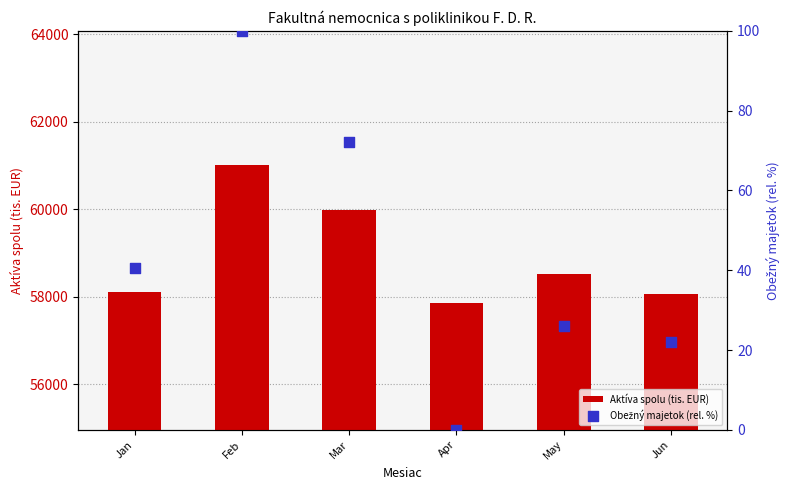

Which series has the largest total across all categories?

Aktíva spolu (tis. EUR)